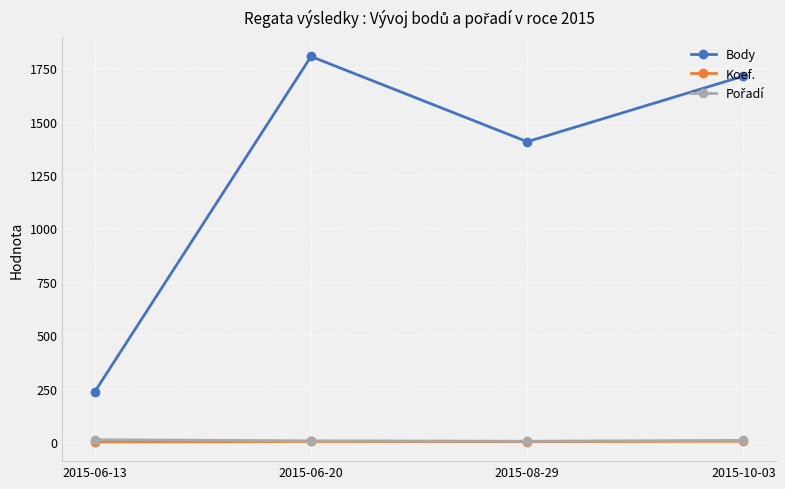

What value does the Koef. series have at 2015-10-03?

4